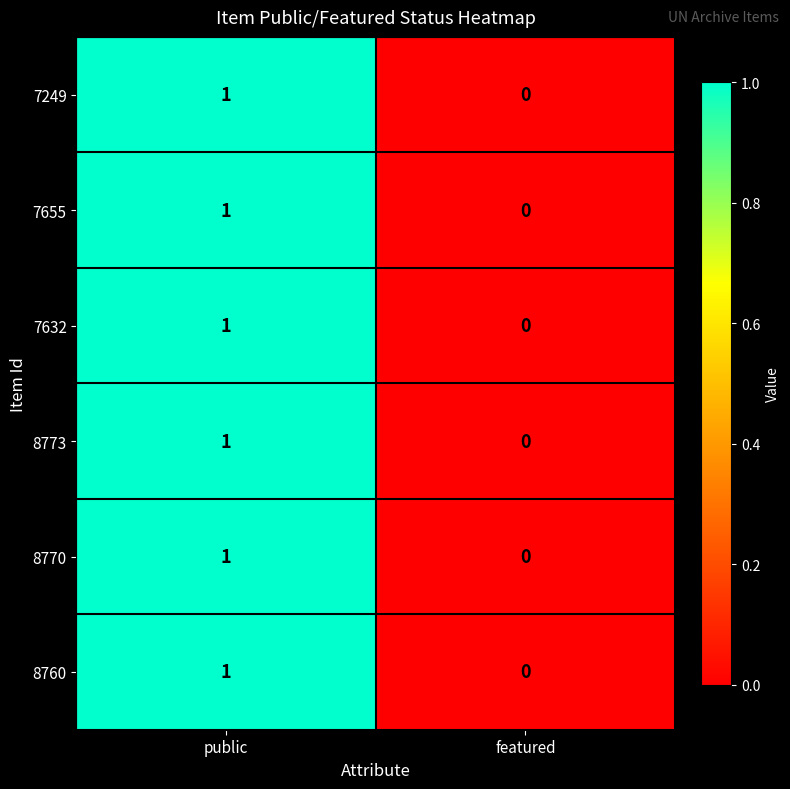

List the labels in order of 7655 value, largest first.

public, featured